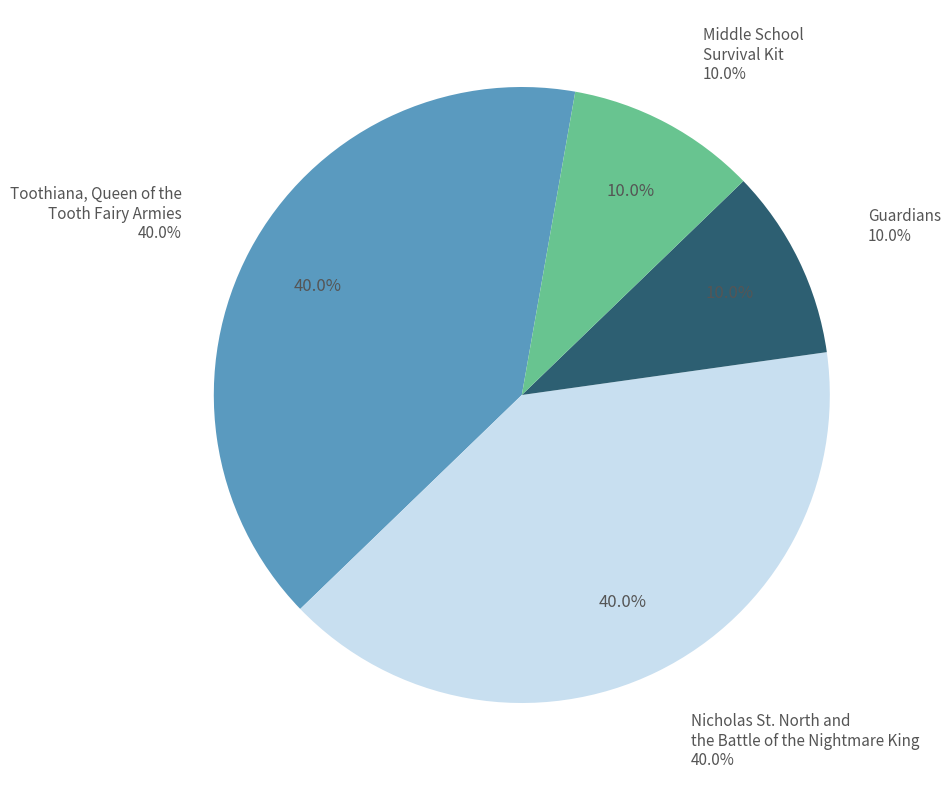

The Guardians slice represents 24% of the pie. True or false?

False